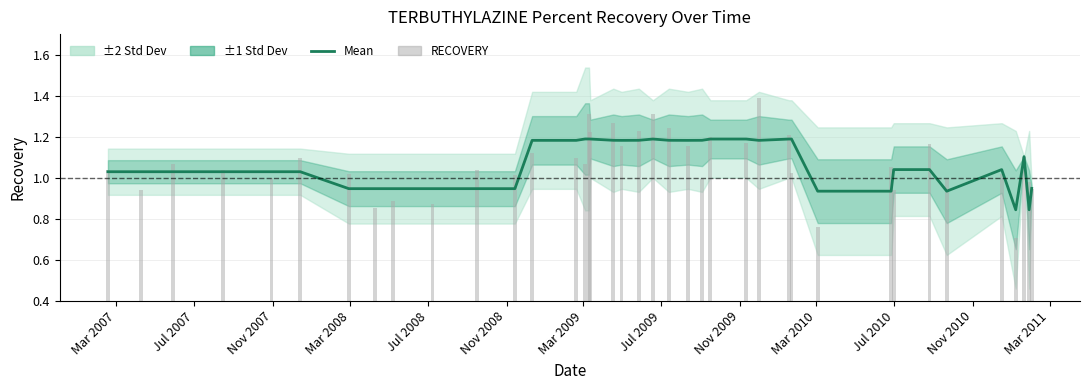

Reading right to left, transcribe all the data shown in this chart.

Mean: 0.9	0.8	1.1	0.8	1.0	0.9	1.0	1.0	0.9	0.9	1.2	1.2	1.2	1.2	1.2	1.2	1.2	1.2	1.2	1.2	1.2	1.2	1.2	1.2	1.2	1.2	1.2	0.9	0.9	0.9	0.9	0.9	0.9	1.0	1.0	1.0	1.0	1.0	1.0
RECOVERY: 0.9	1.0	1.1	0.7	1.0	1.0	1.2	0.9	1.1	0.8	1.0	1.2	1.4	1.2	1.2	1.0	1.2	1.2	1.3	1.2	1.2	1.3	1.2	1.3	1.1	1.1	1.1	1.0	1.0	0.9	0.9	0.9	1.0	1.1	1.0	1.0	1.1	0.9	1.0